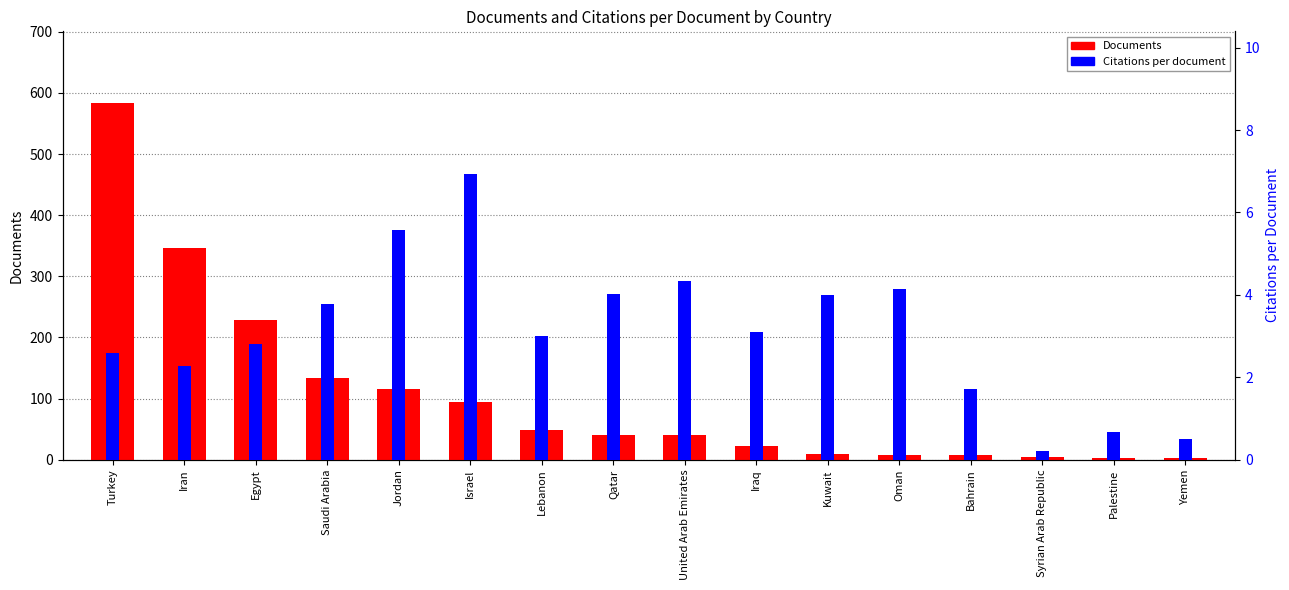

True or false: Citations per document has a value of 6.7 at Kuwait.

False